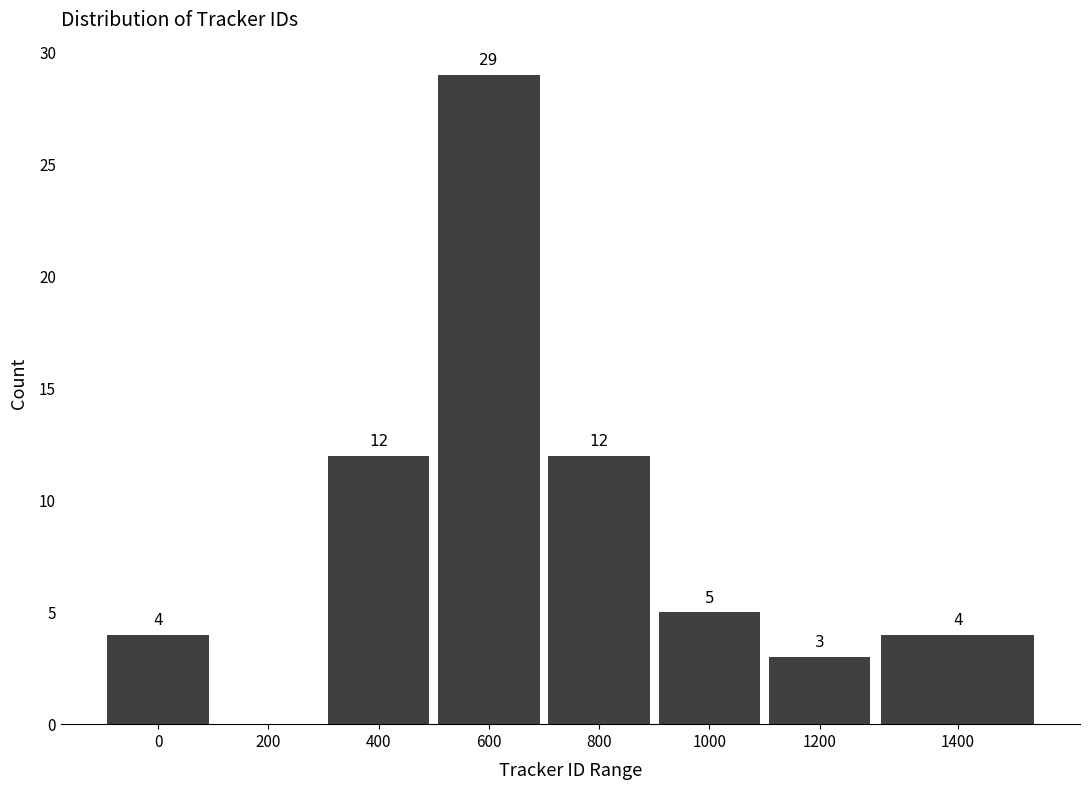

Reading left to right, transcribe all the data shown in this chart.

0=4	200=0	400=12	600=29	800=12	1000=5	1200=3	1400=4